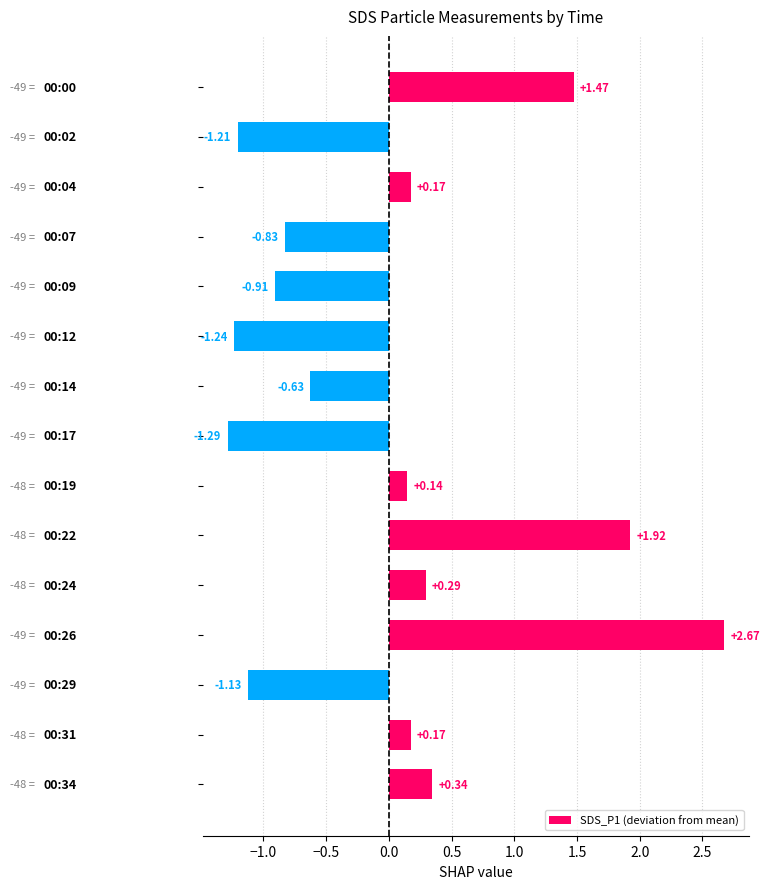

What is the difference between the maximum and minimum values?

4.0